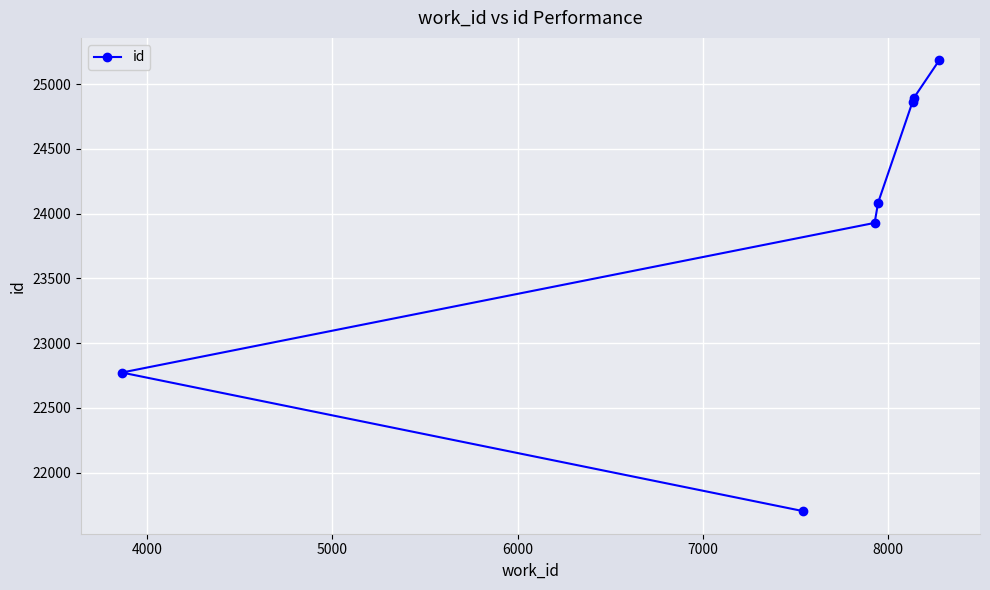

What is the maximum value shown in the chart?

25184